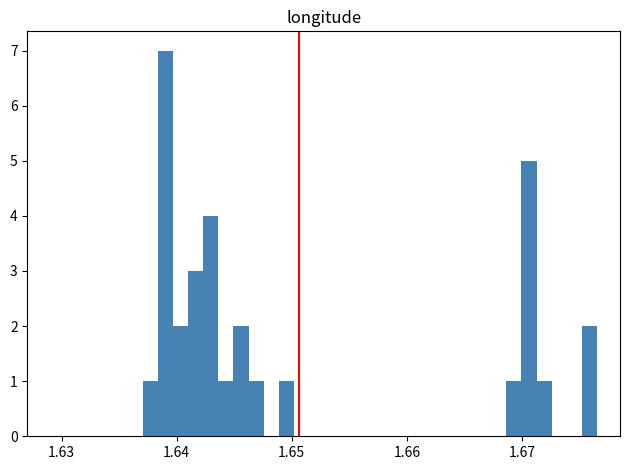

Around what value on the x-axis is the tallest bar? Give the approximate position of its centre, as read against the axis.

1.639